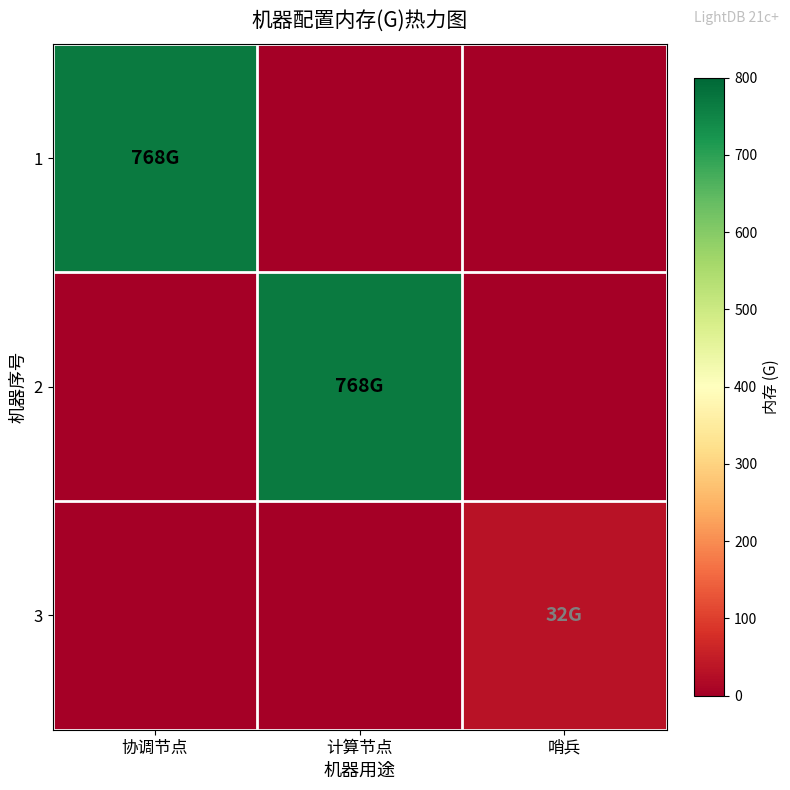

How many categories are shown in the chart?

3